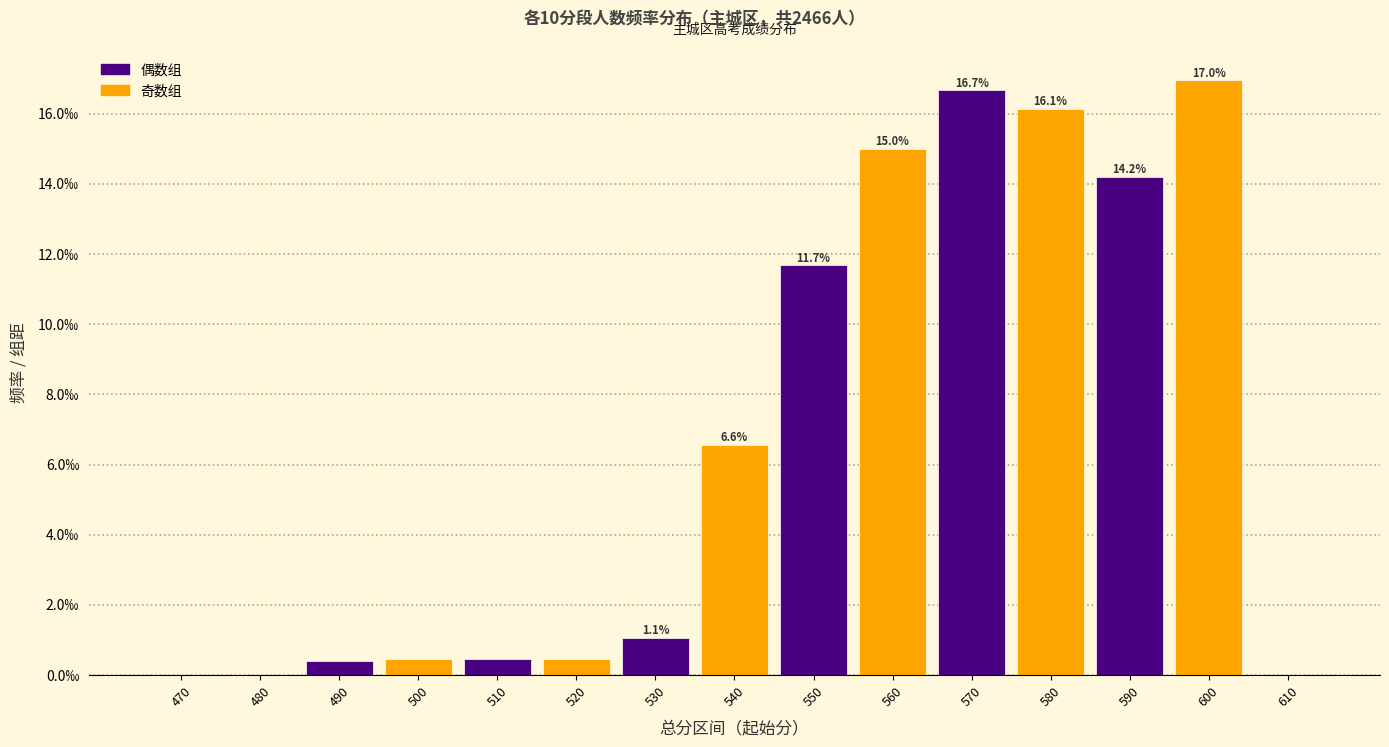

Are the bars horizontal?

No